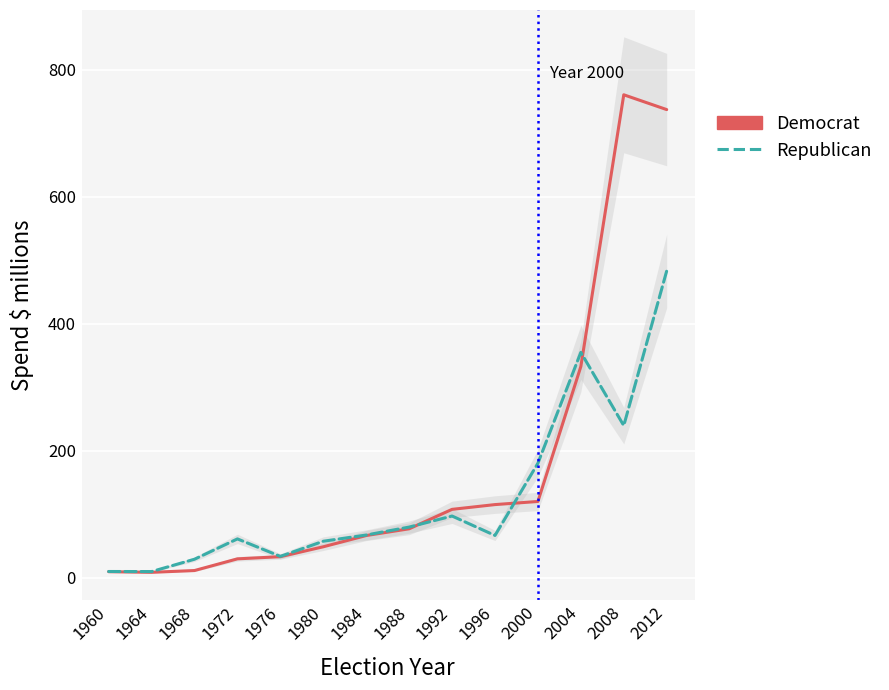

How many times do Democrat and Republican cross each other?

3